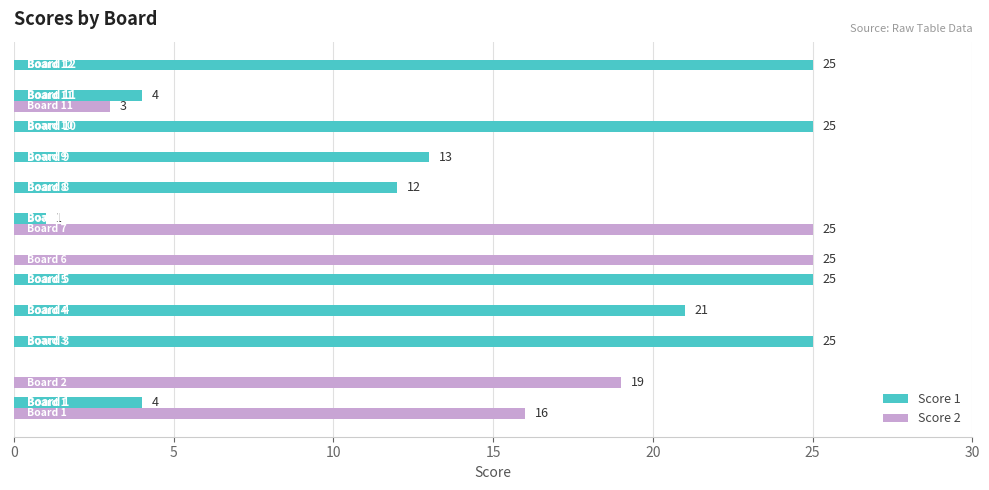

What is the sum of all Score 1 values?

155